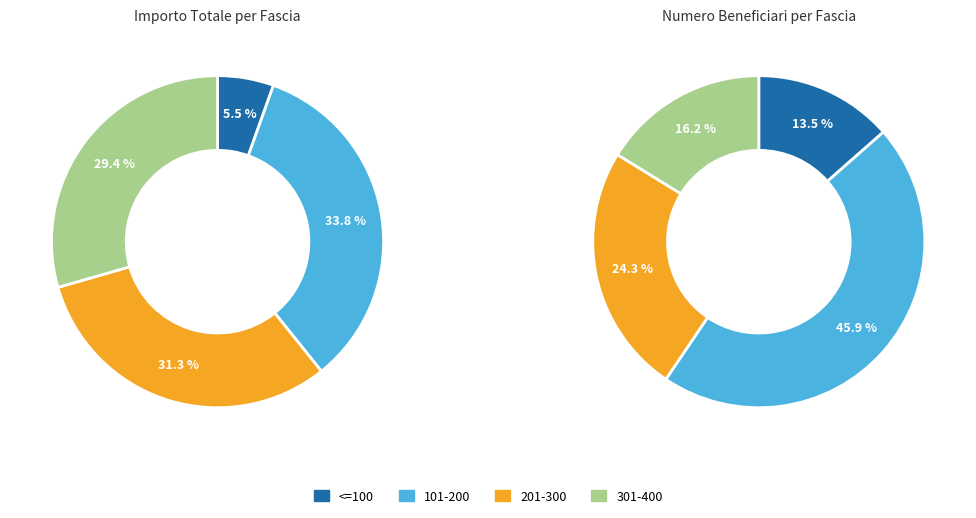

Does any single category account for the majority?

No